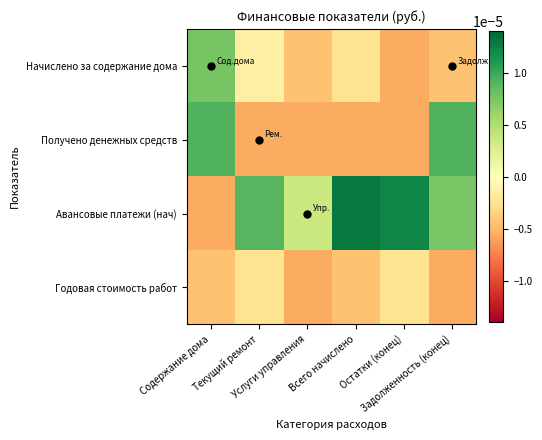

How many categories are shown in the chart?

6